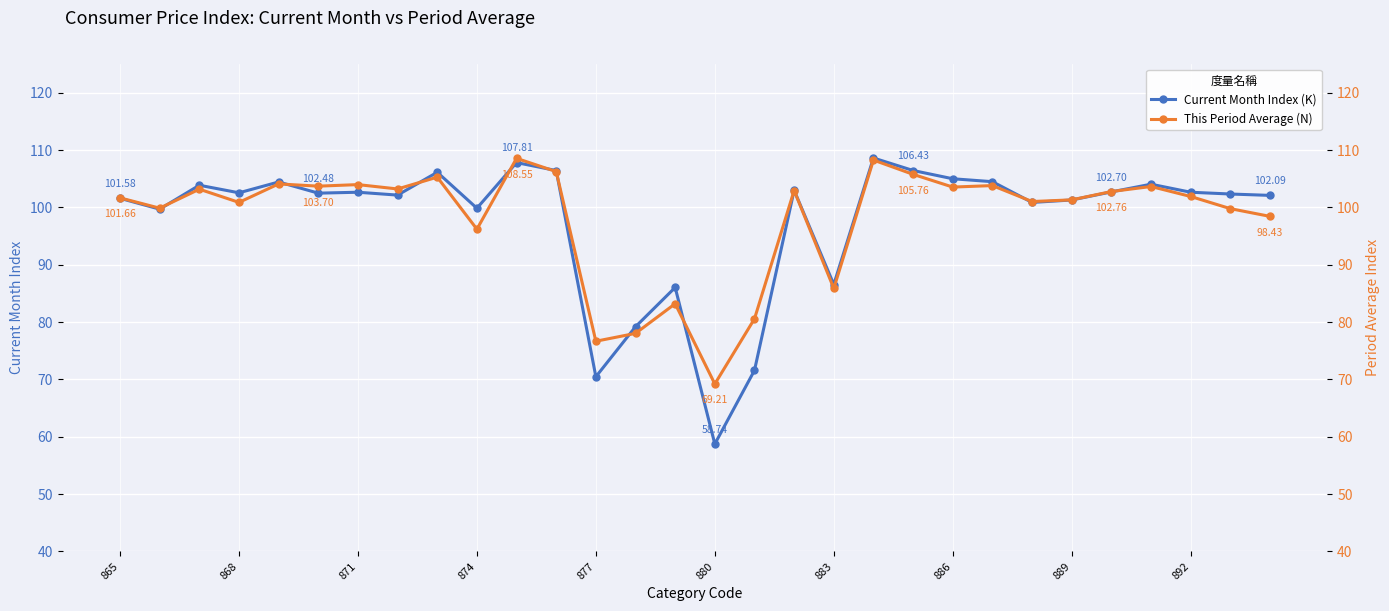

True or false: This Period Average (N) has more than 1 interior local peaks.

True